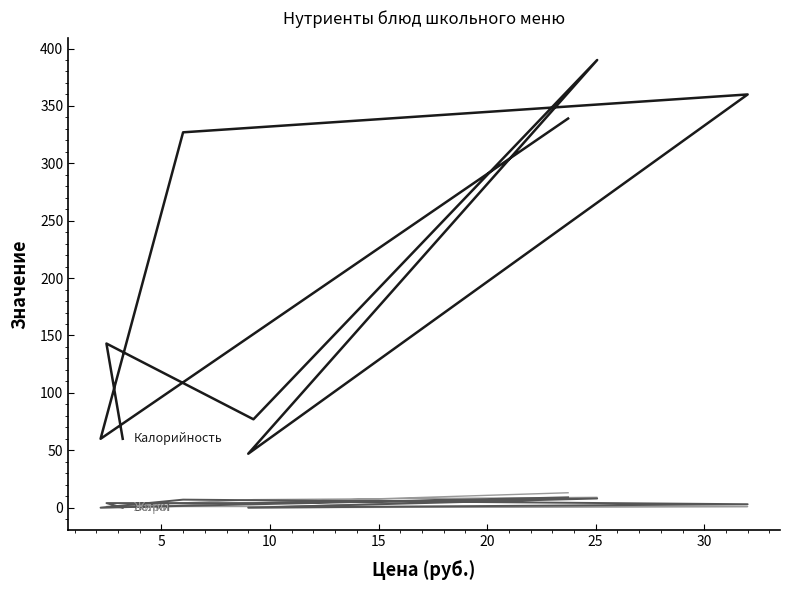

Rank the series by their maximum value, from highest to lowest.

Калорийность, Жиры, Белки